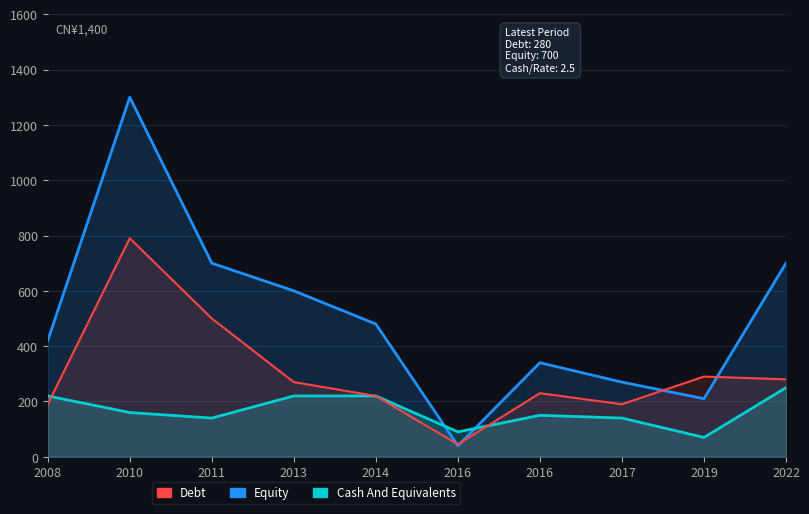

What is the difference between the highest and lowest values at 2008?

230.0